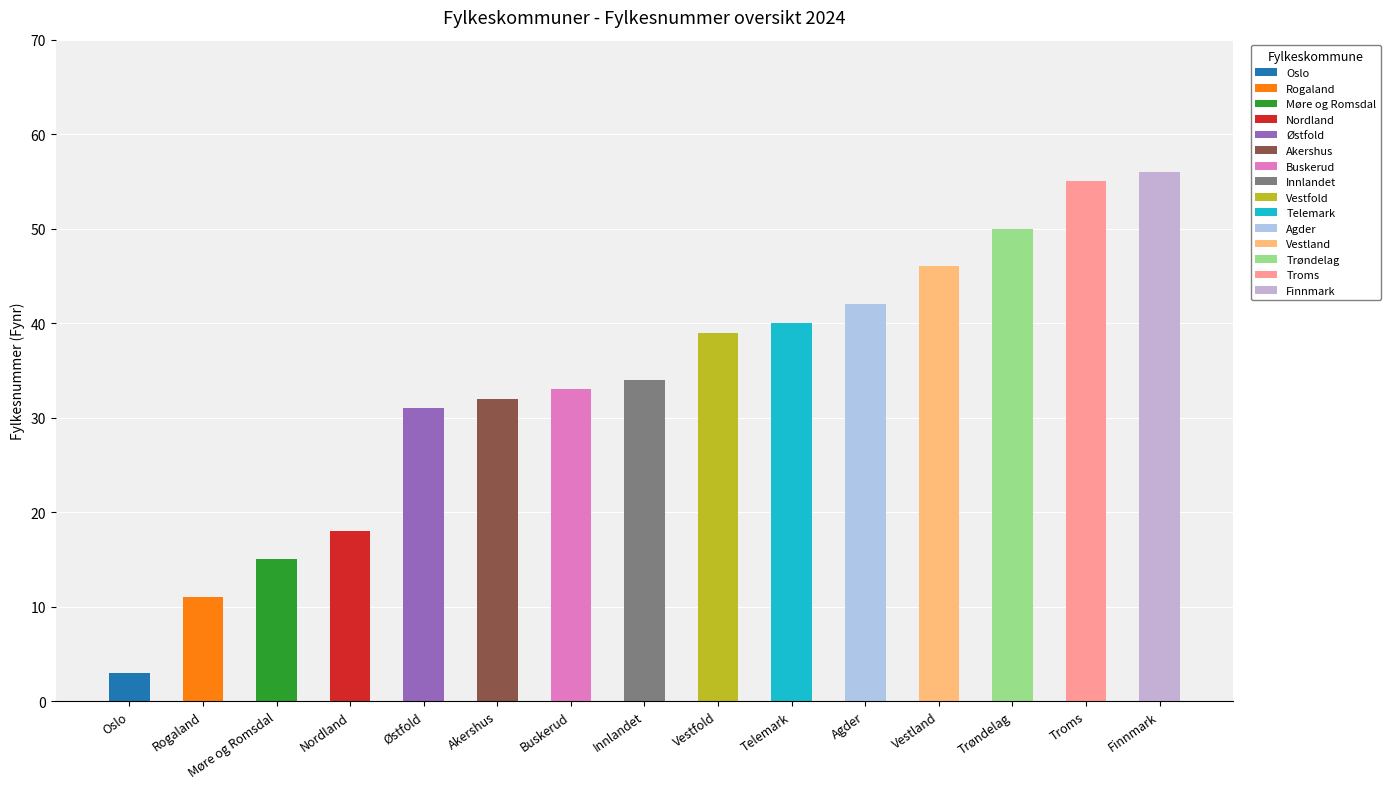

The Oslo series shows 32 at Akershus. True or false?

True